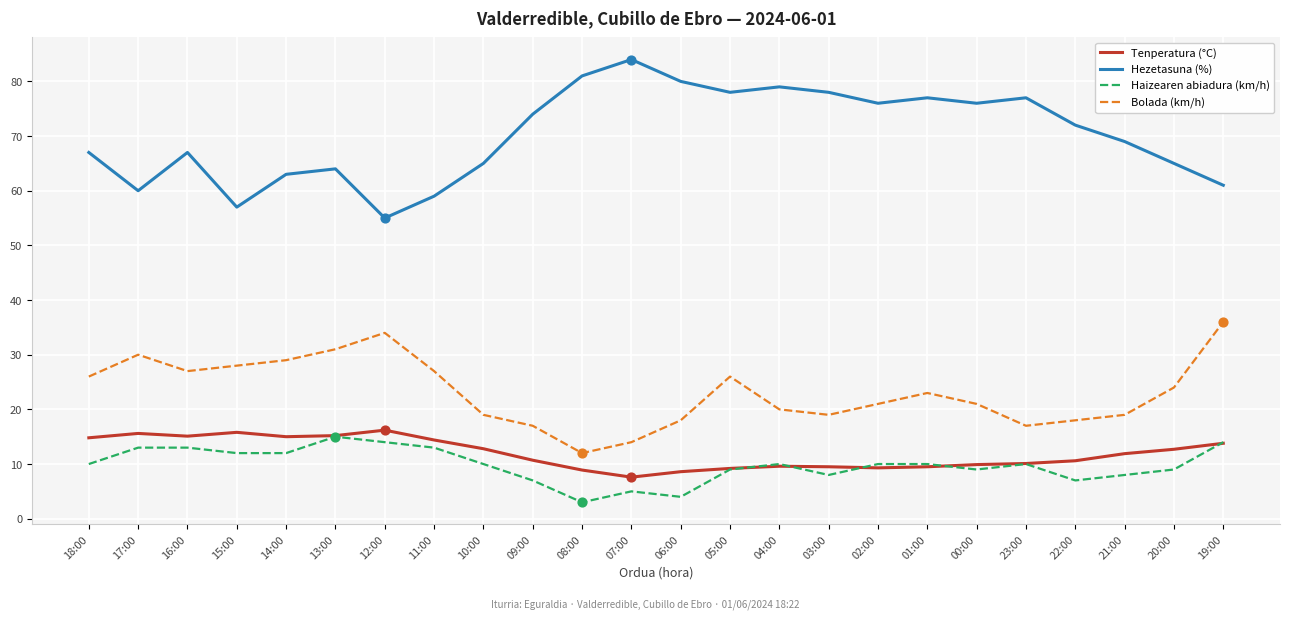

Which series has the largest total across all categories?

Hezetasuna (%)